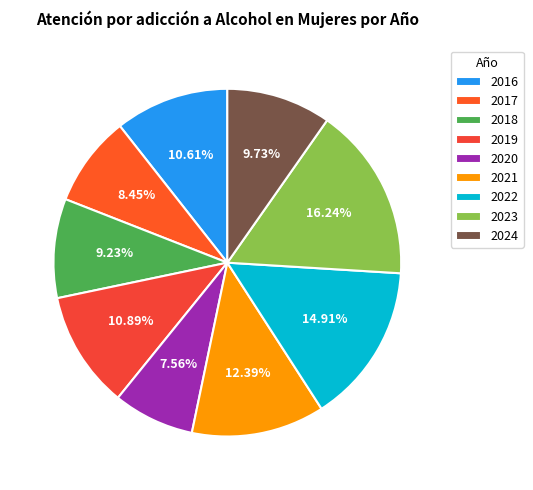

What percentage is the 2017 slice, to the nearest percent?

8%